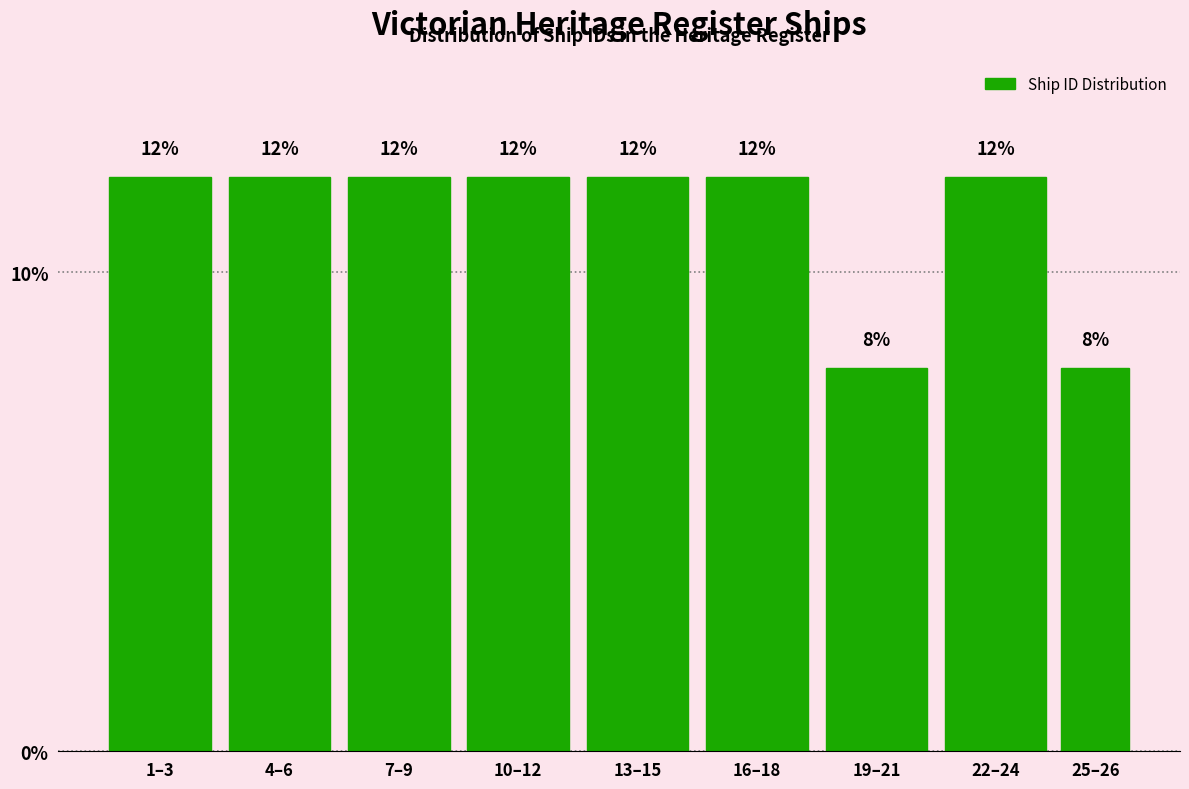

Reading left to right, list all the values displayed in this chart.

1–3=12	4–6=12	7–9=12	10–12=12	13–15=12	16–18=12	19–21=8	22–24=12	25–26=8